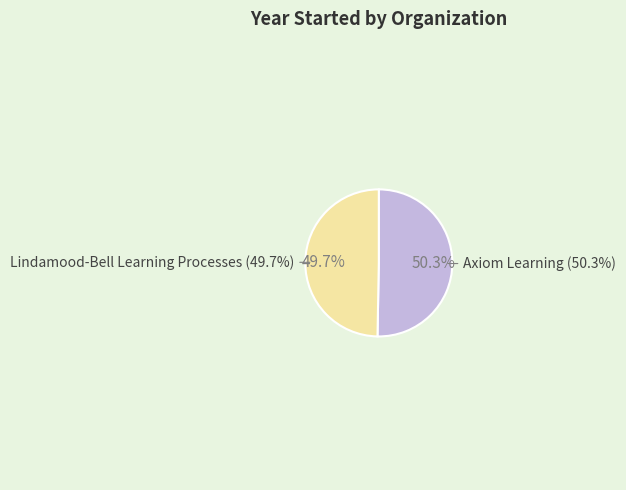

How many segments does this pie chart have?

2